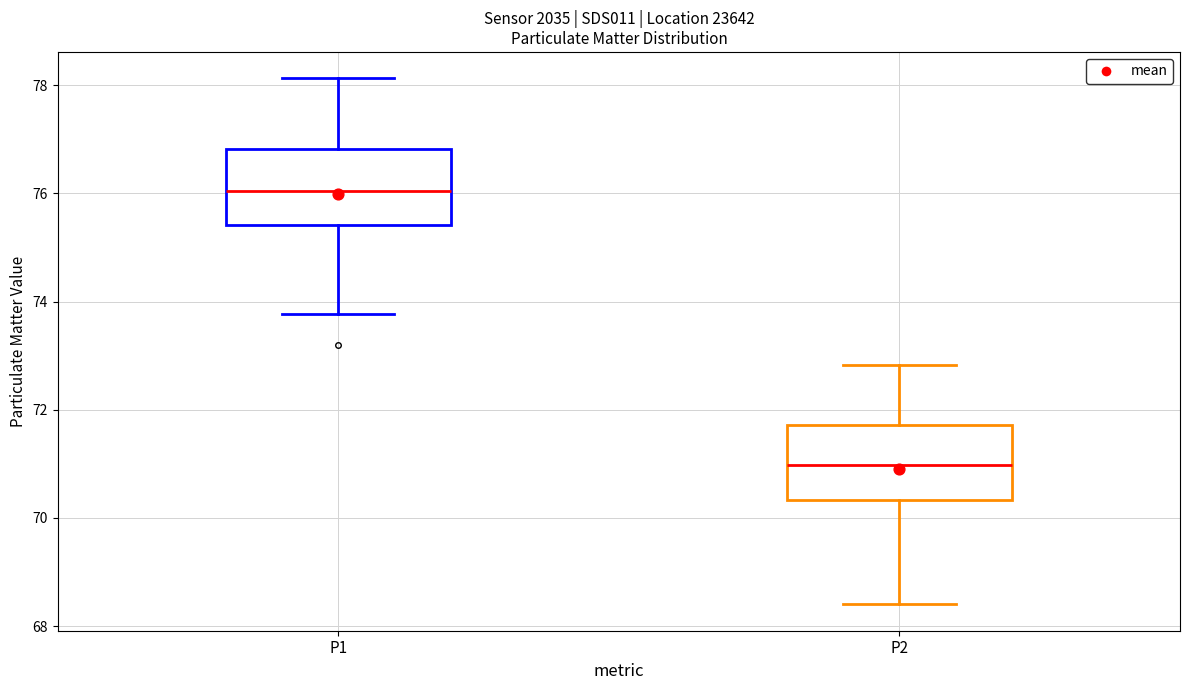

Reading left to right, transcribe this box plot: for each box, give where its median line is, the range the box spans, and where its two whiskers end, as read against the y-axis. The values are not printed on the chart, so give them approximately, as read against the axis.

P1: median 76.0, box 75.4 to 76.8, whiskers 73.8 to 78.2
P2: median 71.0, box 70.4 to 71.8, whiskers 68.4 to 72.8